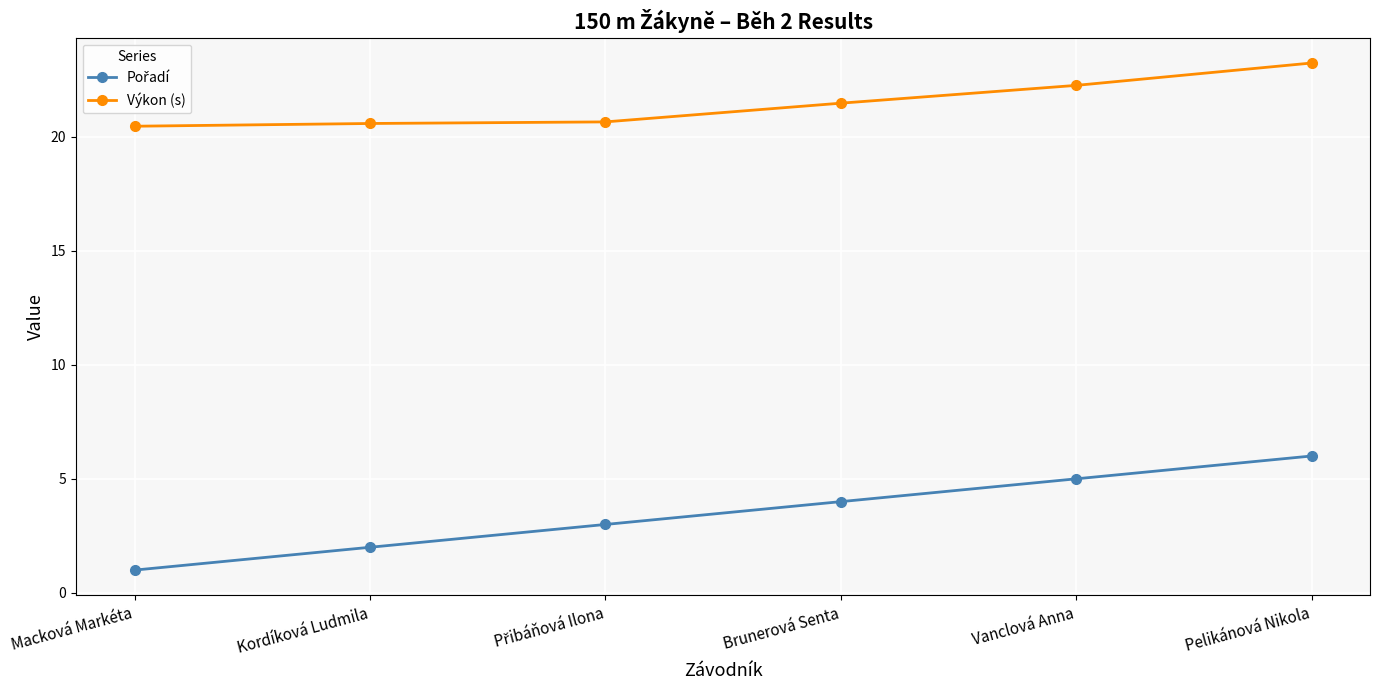

Which series has the largest total across all categories?

Výkon (s)